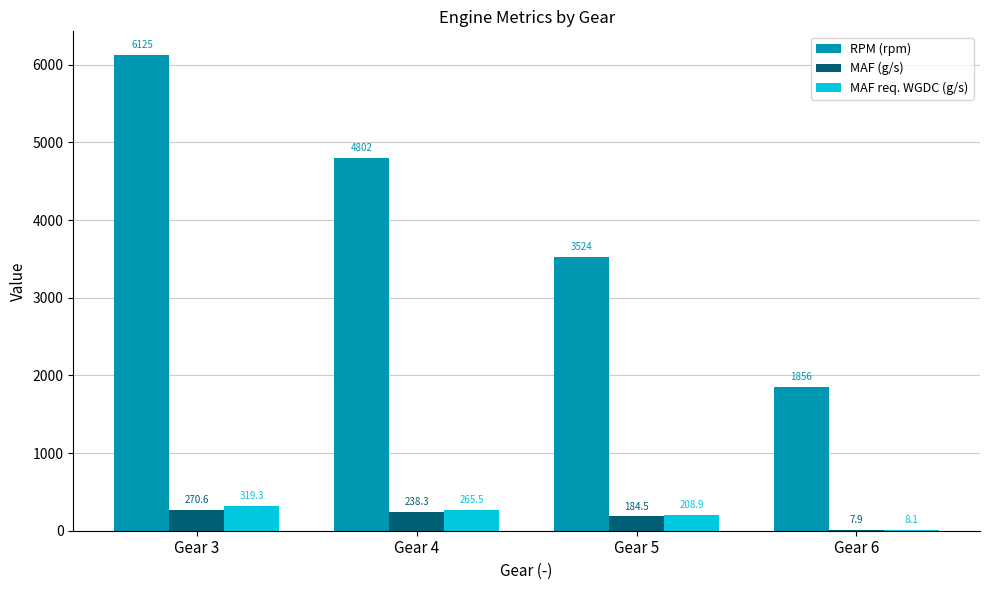

Does the chart contain stacked bars?

No